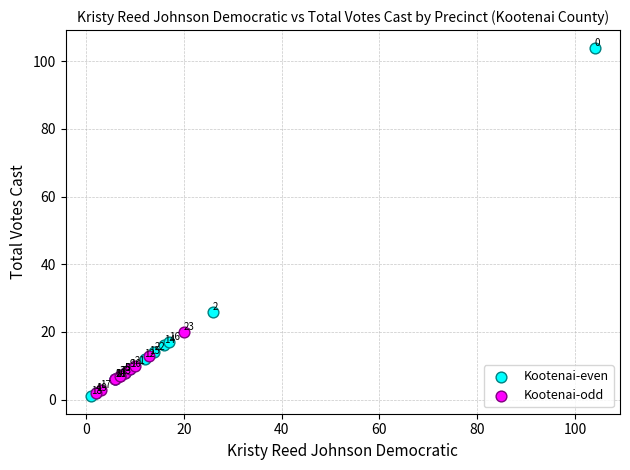

Which series reaches the minimum Y coordinate?

Kootenai-even